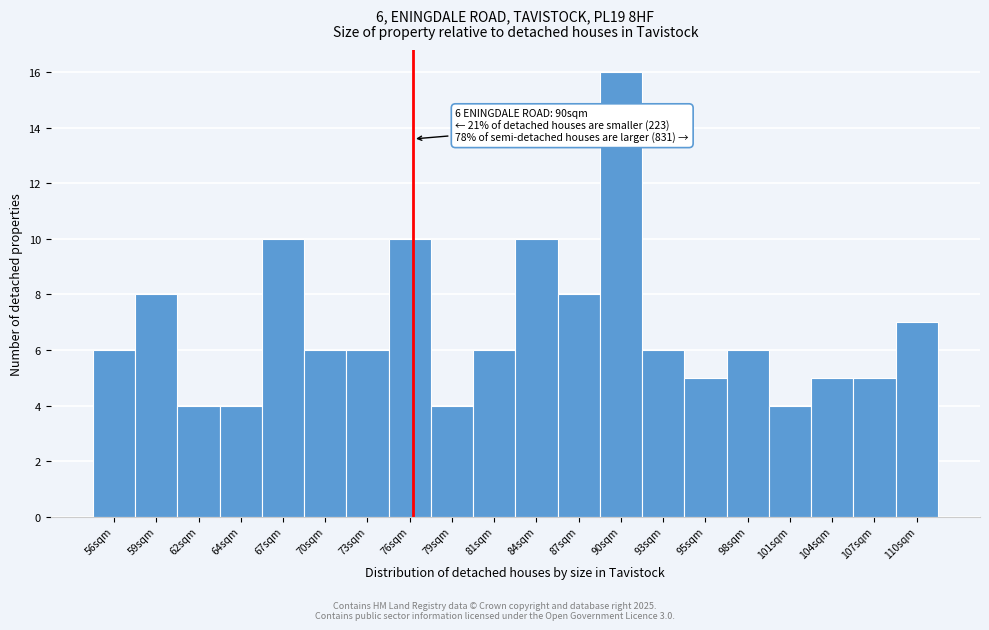

Reading left to right, transcribe all the data shown in this chart.

6	8	4	4	10	6	6	10	4	6	10	8	16	6	5	6	4	5	5	7